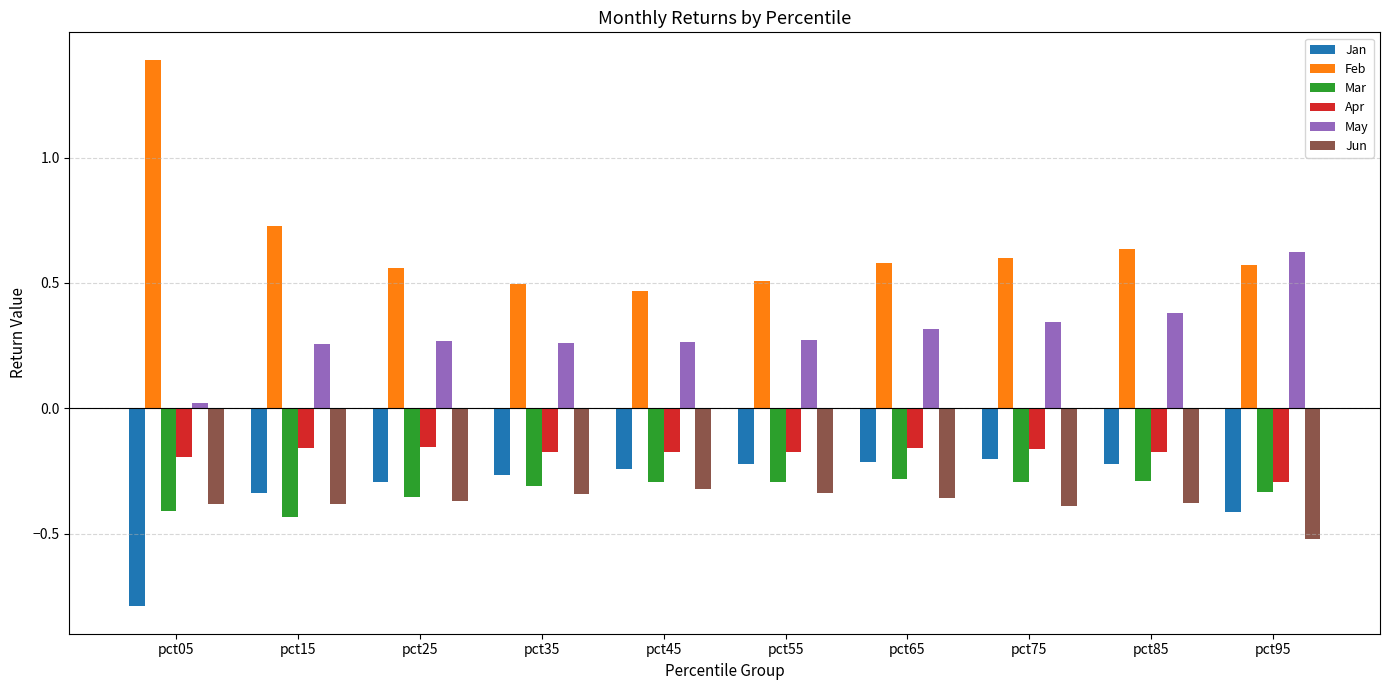

Is the value of Feb at pct95 greater than the value of Apr at pct35?

Yes